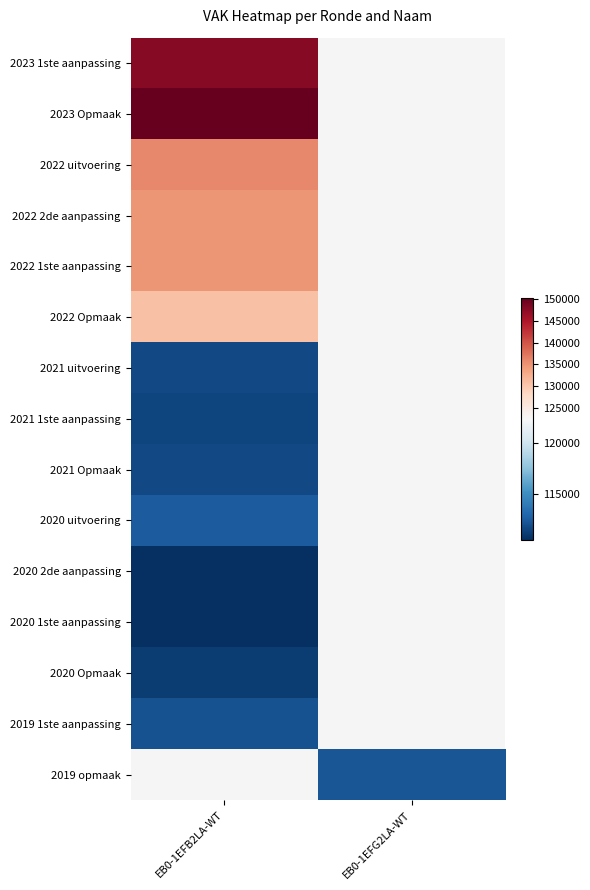

Where is 2023 1ste aanpassing nearest to the value 147709?

EB0-1EFB2LA-WT